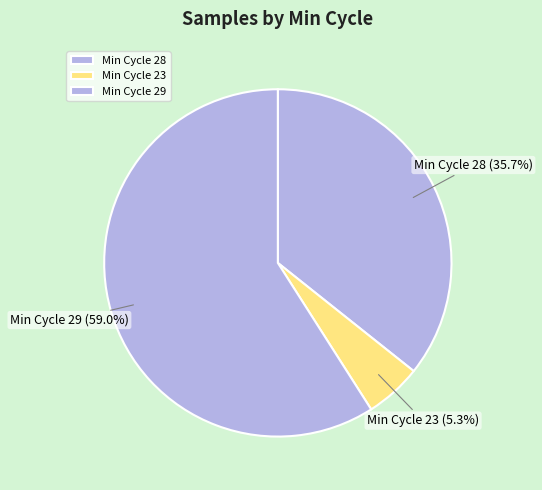

Which has a higher value, Min Cycle 29 or Min Cycle 23?

Min Cycle 29